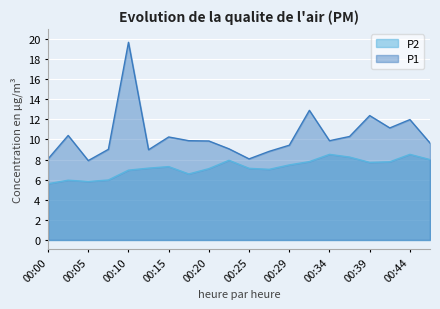

True or false: P2 has a value of 7.8 at 00:42.

True